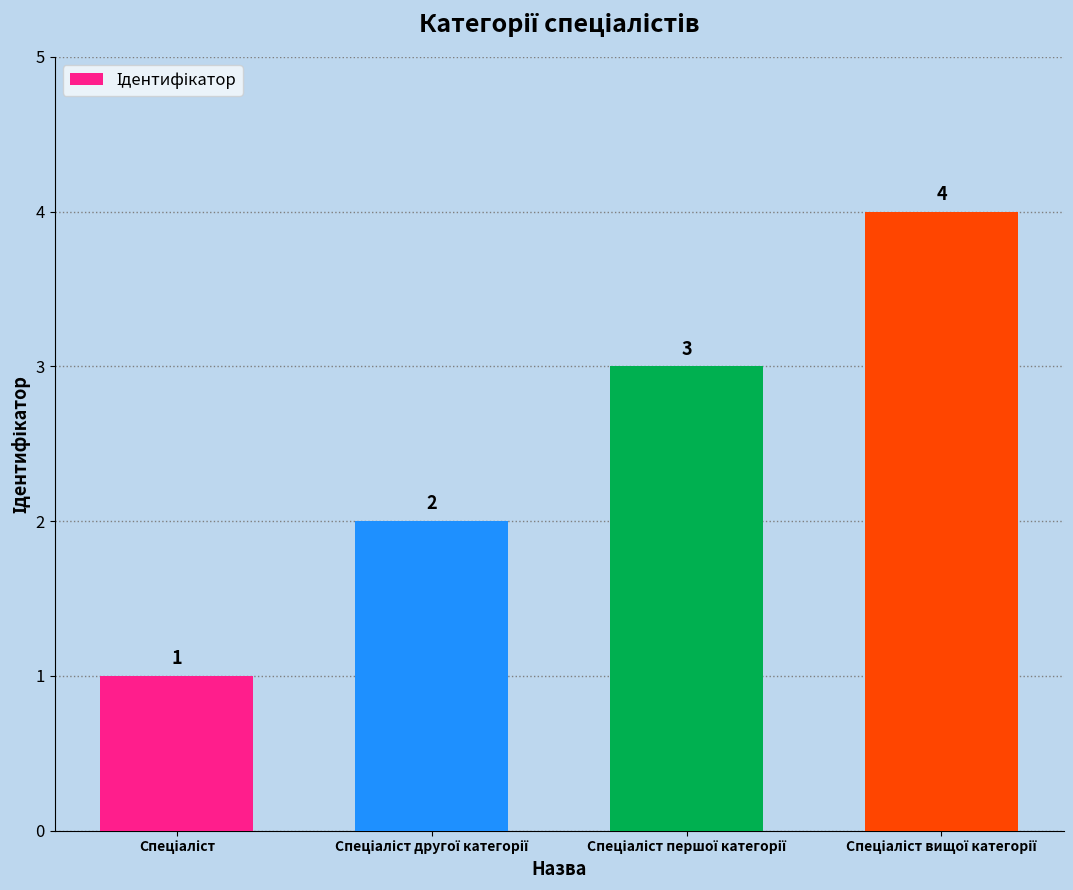

What is the greatest value displayed?

4